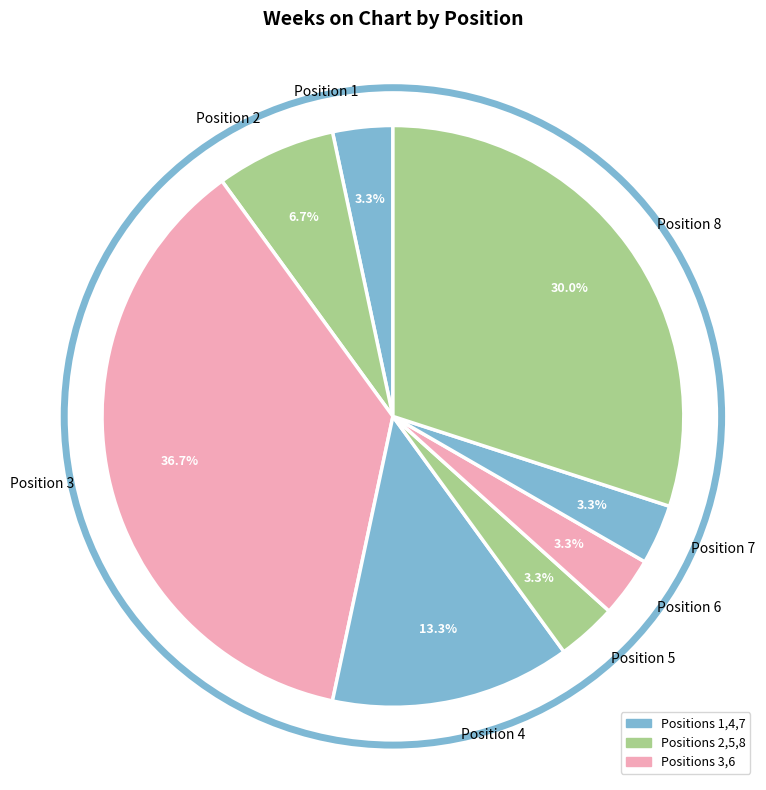

Which category has the biggest portion of the pie?

Position 3